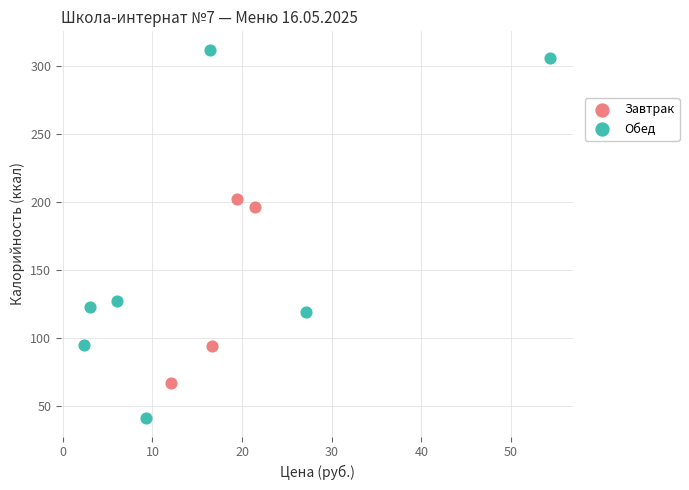

Which series has the widest spread of Y values?

Обед